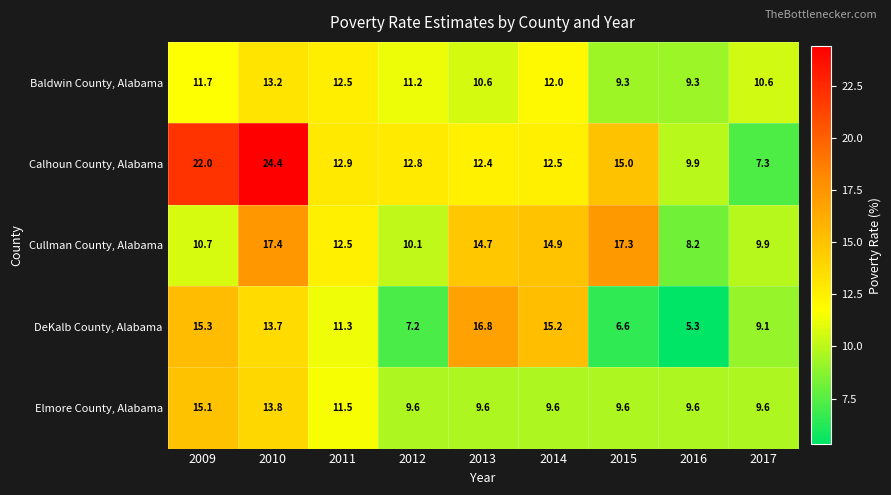

What value does the Calhoun County, Alabama series have at 2011?

12.9